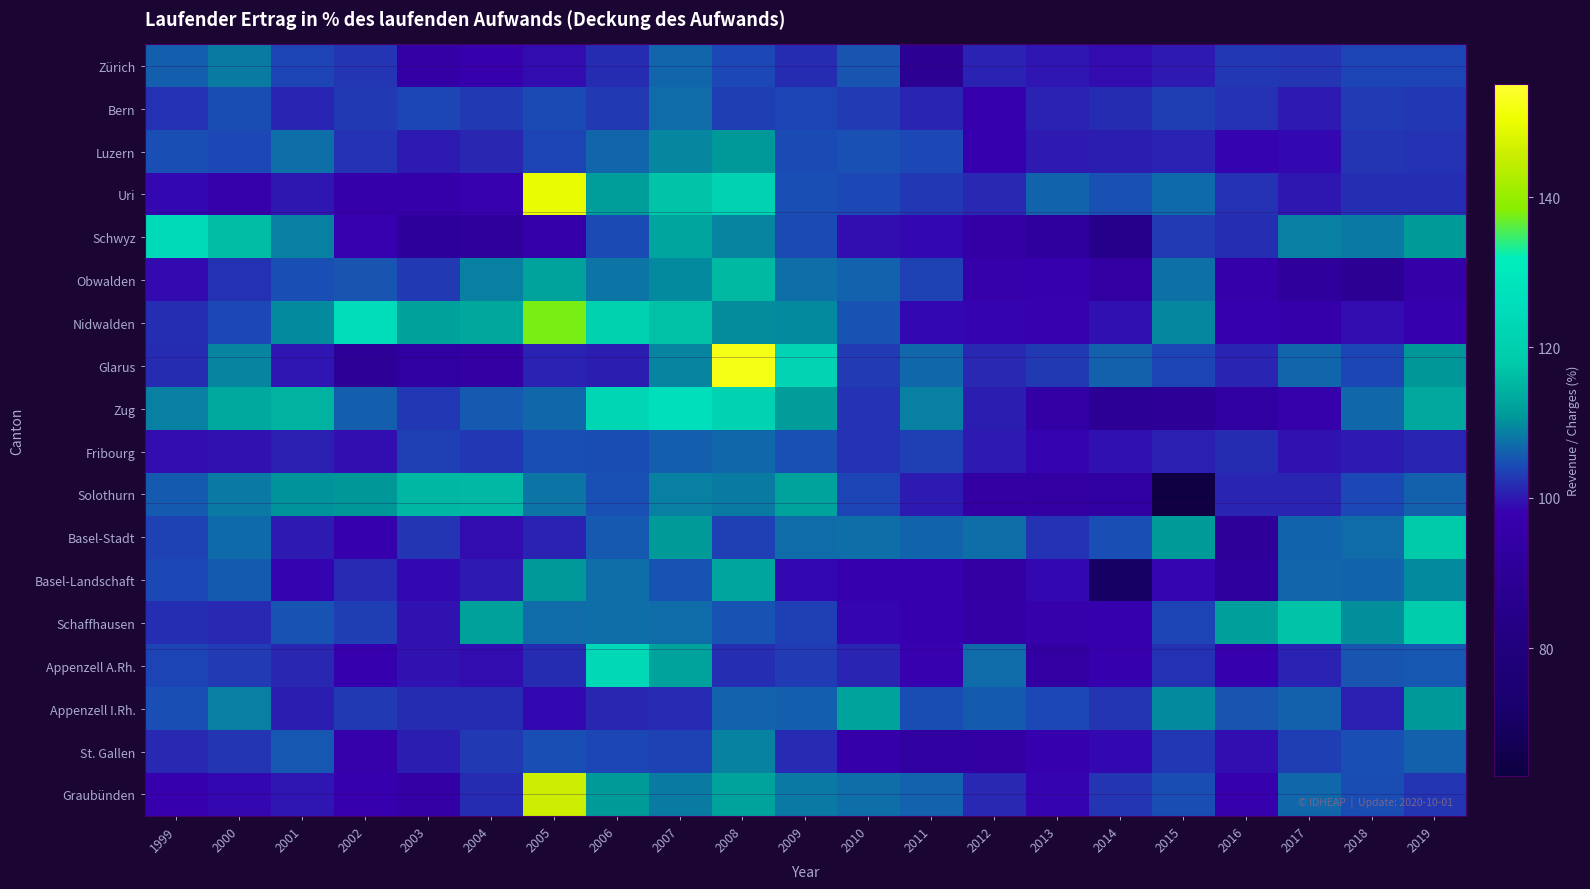

Reading left to right, extract all data points from this chart.

Zürich: 1999=105.9	2000=108.3	2001=103.7	2002=102.4	2003=94.9	2004=97.3	2005=99.0	2006=101.8	2007=106.5	2008=104.1	2009=101.8	2010=105.1	2011=88.5	2012=100.8	2013=99.7	2014=99.1	2015=100.1	2016=102.7	2017=102.5	2018=103.7	2019=103.6
Bern: 1999=102.1	2000=104.4	2001=101.1	2002=102.7	2003=103.9	2004=102.8	2005=104.3	2006=102.8	2007=107.2	2008=103.1	2009=103.7	2010=103.1	2011=101.0	2012=96.8	2013=100.8	2014=101.7	2015=103.1	2016=102.1	2017=100.3	2018=103.0	2019=102.7
Luzern: 1999=104.7	2000=104.0	2001=107.4	2002=102.3	2003=100.2	2004=101.2	2005=103.6	2006=106.6	2007=109.2	2008=110.9	2009=104.3	2010=104.8	2011=104.0	2012=97.9	2013=100.2	2014=100.5	2015=100.8	2016=98.2	2017=98.7	2018=102.4	2019=102.2
Uri: 1999=98.6	2000=96.7	2001=100.0	2002=95.9	2003=96.2	2004=98.1	2005=149.8	2006=111.7	2007=117.1	2008=121.4	2009=104.5	2010=104.1	2011=102.6	2012=101.4	2013=106.4	2014=104.8	2015=106.9	2016=102.0	2017=100.0	2018=101.9	2019=101.9
Schwyz: 1999=124.5	2000=116.1	2001=108.7	2002=98.1	2003=91.4	2004=91.7	2005=95.8	2006=104.2	2007=112.7	2008=109.2	2009=104.3	2010=99.3	2011=98.7	2012=95.0	2013=92.0	2014=84.4	2015=102.9	2016=101.9	2017=108.7	2018=108.1	2019=111.2
Obwalden: 1999=98.8	2000=102.1	2001=104.6	2002=105.1	2003=102.8	2004=108.7	2005=112.3	2006=107.8	2007=109.7	2008=115.6	2009=107.3	2010=106.2	2011=103.6	2012=96.8	2013=97.8	2014=93.8	2015=107.6	2016=96.1	2017=91.6	2018=88.8	2019=95.6
Nidwalden: 1999=101.8	2000=104.0	2001=109.7	2002=125.4	2003=112.0	2004=112.8	2005=137.7	2006=120.9	2007=116.7	2008=109.8	2009=109.7	2010=105.0	2011=98.7	2012=98.3	2013=98.1	2014=99.3	2015=109.5	2016=97.4	2017=96.1	2018=99.1	2019=97.4
Glarus: 1999=101.7	2000=109.0	2001=99.8	2002=90.6	2003=93.5	2004=94.1	2005=100.8	2006=100.4	2007=109.0	2008=152.1	2009=121.7	2010=103.0	2011=106.7	2012=101.4	2013=102.7	2014=106.1	2015=103.6	2016=101.0	2017=106.5	2018=103.9	2019=110.7
Zug: 1999=108.8	2000=113.2	2001=114.6	2002=105.9	2003=102.5	2004=105.5	2005=106.7	2006=122.9	2007=126.5	2008=121.5	2009=111.5	2010=102.3	2011=108.8	2012=100.5	2013=94.7	2014=89.5	2015=90.7	2016=93.2	2017=96.7	2018=106.8	2019=113.1
Fribourg: 1999=99.0	2000=99.5	2001=100.6	2002=99.3	2003=103.4	2004=102.7	2005=104.5	2006=104.5	2007=105.8	2008=106.8	2009=104.8	2010=102.0	2011=103.3	2012=100.3	2013=98.4	2014=99.3	2015=100.7	2016=101.7	2017=99.5	2018=100.3	2019=101.1
Solothurn: 1999=105.7	2000=108.2	2001=110.4	2002=110.7	2003=115.1	2004=115.4	2005=107.8	2006=104.8	2007=108.7	2008=108.3	2009=112.2	2010=103.7	2011=100.3	2012=93.9	2013=93.6	2014=93.1	2015=63.8	2016=101.0	2017=101.0	2018=104.1	2019=106.1
Basel-Stadt: 1999=103.5	2000=107.0	2001=100.3	2002=97.0	2003=102.5	2004=99.0	2005=100.8	2006=105.5	2007=111.1	2008=103.4	2009=107.1	2010=107.2	2011=106.4	2012=107.2	2013=102.3	2014=104.5	2015=111.1	2016=90.8	2017=106.3	2018=107.1	2019=118.2
Basel-Landschaft: 1999=104.1	2000=105.6	2001=98.4	2002=101.6	2003=98.6	2004=100.2	2005=110.9	2006=107.3	2007=105.0	2008=112.6	2009=98.6	2010=97.0	2011=97.1	2012=93.9	2013=98.7	2014=70.2	2015=98.5	2016=92.3	2017=106.5	2018=106.3	2019=109.6
Schaffhausen: 1999=101.9	2000=101.3	2001=104.9	2002=103.2	2003=99.5	2004=111.9	2005=107.2	2006=107.3	2007=107.1	2008=105.0	2009=103.3	2010=98.4	2011=98.0	2012=94.5	2013=96.7	2014=97.2	2015=103.8	2016=111.9	2017=116.9	2018=110.0	2019=118.8
Appenzell A.Rh.: 1999=103.7	2000=103.0	2001=101.2	2002=97.7	2003=99.7	2004=99.0	2005=101.7	2006=123.6	2007=112.2	2008=101.9	2009=103.0	2010=101.0	2011=98.2	2012=107.2	2013=93.7	2014=97.8	2015=102.2	2016=98.0	2017=100.8	2018=105.1	2019=105.2
Appenzell I.Rh.: 1999=104.5	2000=108.8	2001=100.4	2002=102.8	2003=101.8	2004=101.8	2005=98.6	2006=101.1	2007=101.5	2008=106.3	2009=105.9	2010=112.1	2011=104.5	2012=105.7	2013=104.1	2014=102.4	2015=109.6	2016=105.1	2017=106.0	2018=100.6	2019=110.9
St. Gallen: 1999=101.4	2000=102.5	2001=105.3	2002=96.6	2003=100.5	2004=102.8	2005=104.6	2006=104.0	2007=103.6	2008=109.0	2009=101.5	2010=96.2	2011=93.4	2012=93.9	2013=97.9	2014=98.7	2015=102.6	2016=99.2	2017=103.1	2018=104.6	2019=106.0
Graubünden: 1999=97.6	2000=98.6	2001=99.8	2002=97.4	2003=94.8	2004=101.7	2005=145.7	2006=111.3	2007=108.5	2008=112.3	2009=108.2	2010=107.2	2011=106.2	2012=101.3	2013=98.3	2014=102.5	2015=104.5	2016=97.1	2017=106.7	2018=104.5	2019=102.4